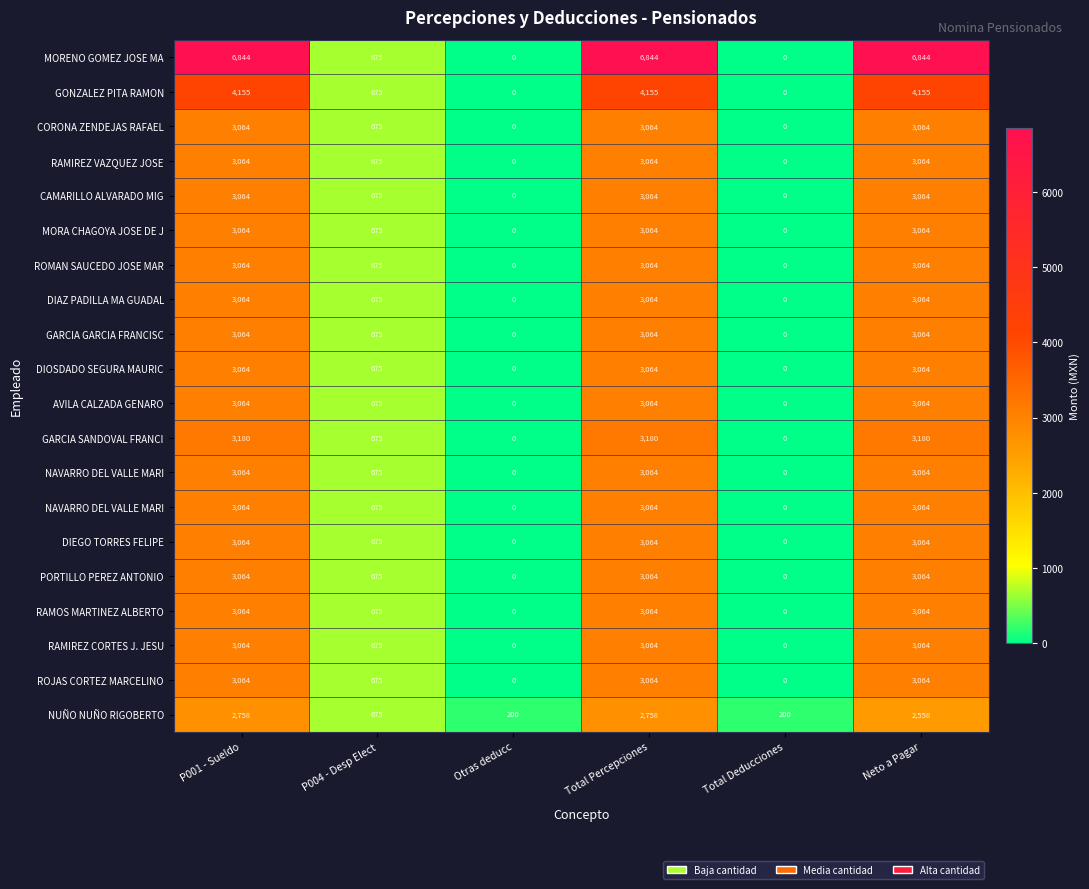

What is the greatest value displayed?

6844.2